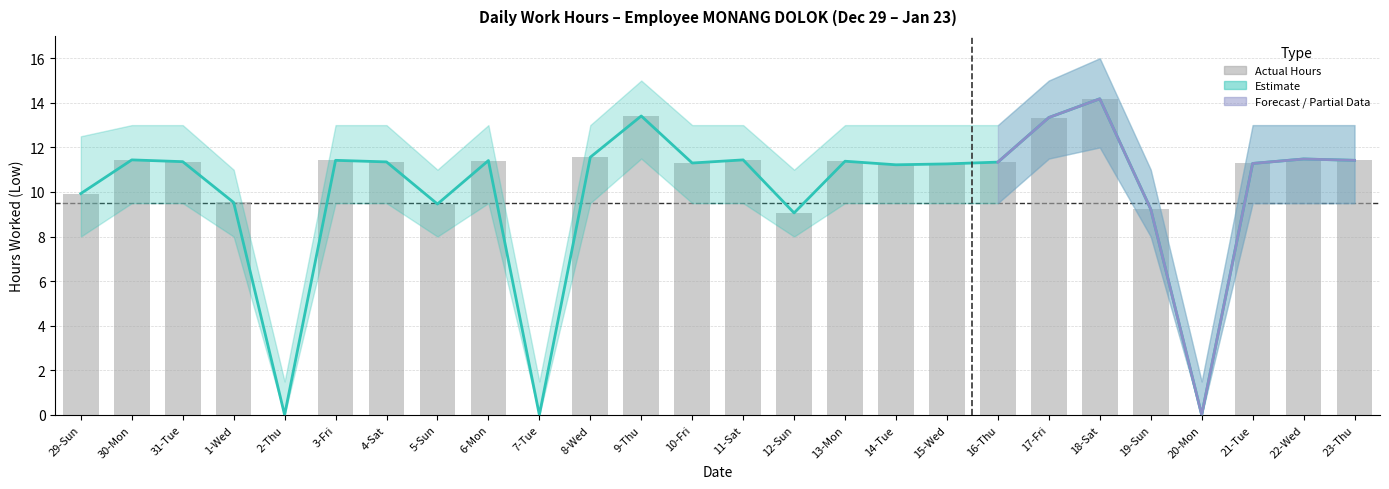

What is the difference between the Estimate (Low Hours) values at 13-Mon and 21-Tue?

0.1